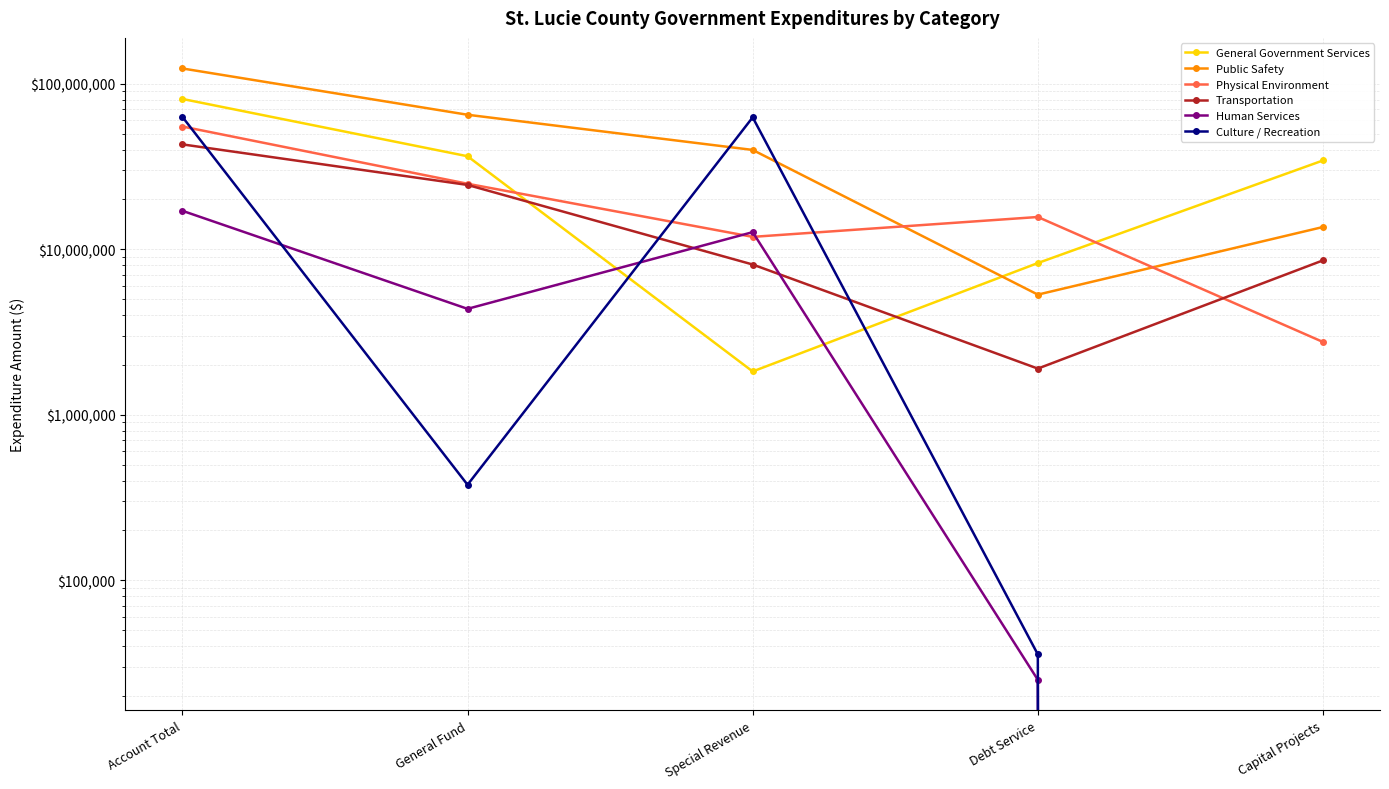

In Physical Environment, how many points are higher than both neighbors (excluding endpoints)?

1